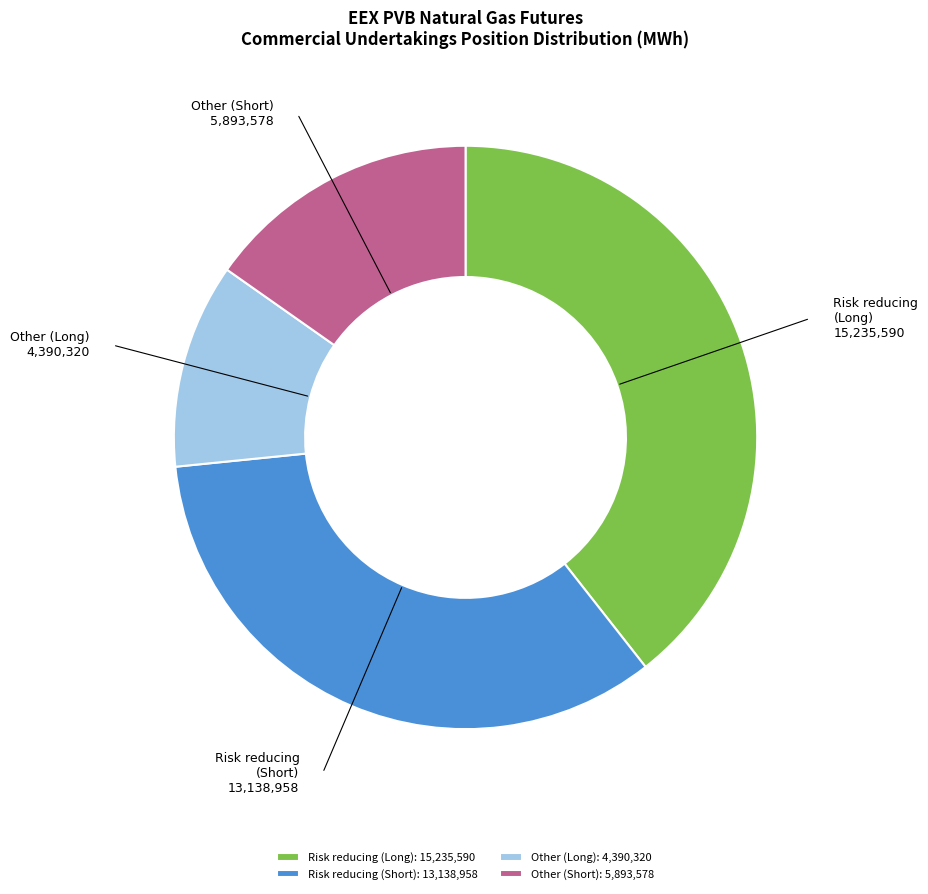

Approximately how many times larger is the value at Risk reducing (Short): 13,138,958 compared to Other (Short): 5,893,578?

2.2